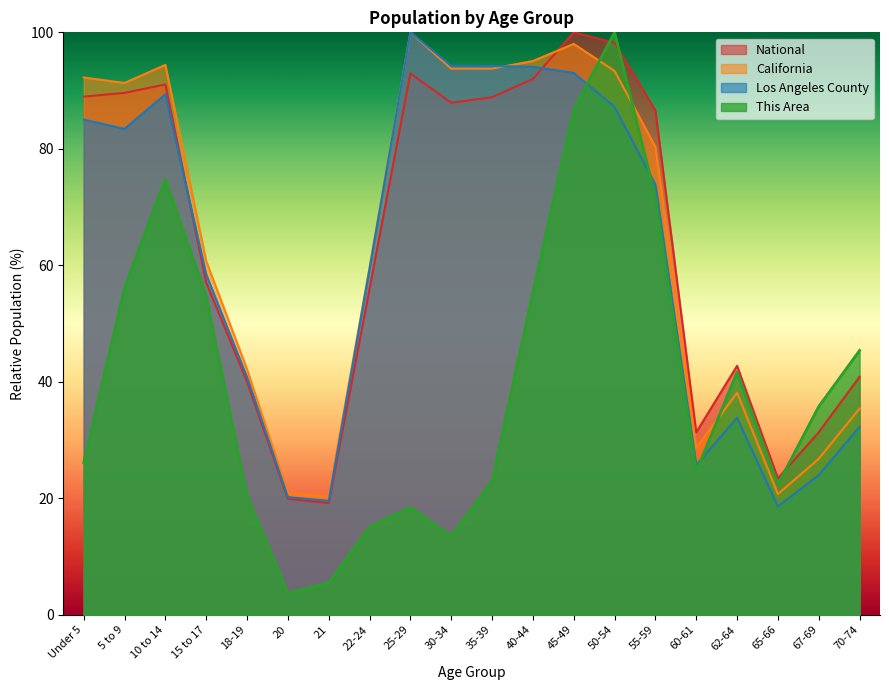

What is the spread (max minus min) of values at 40-44?

39.7